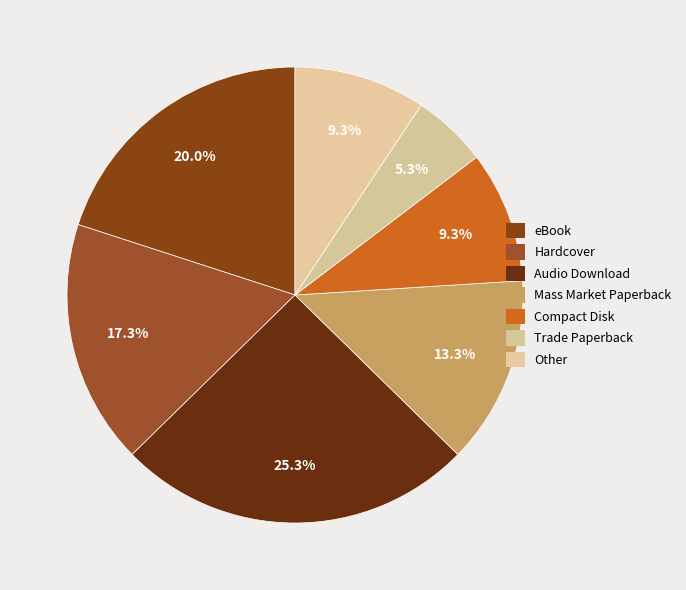

What percentage do Audio Download and Other together represent?

34.7%